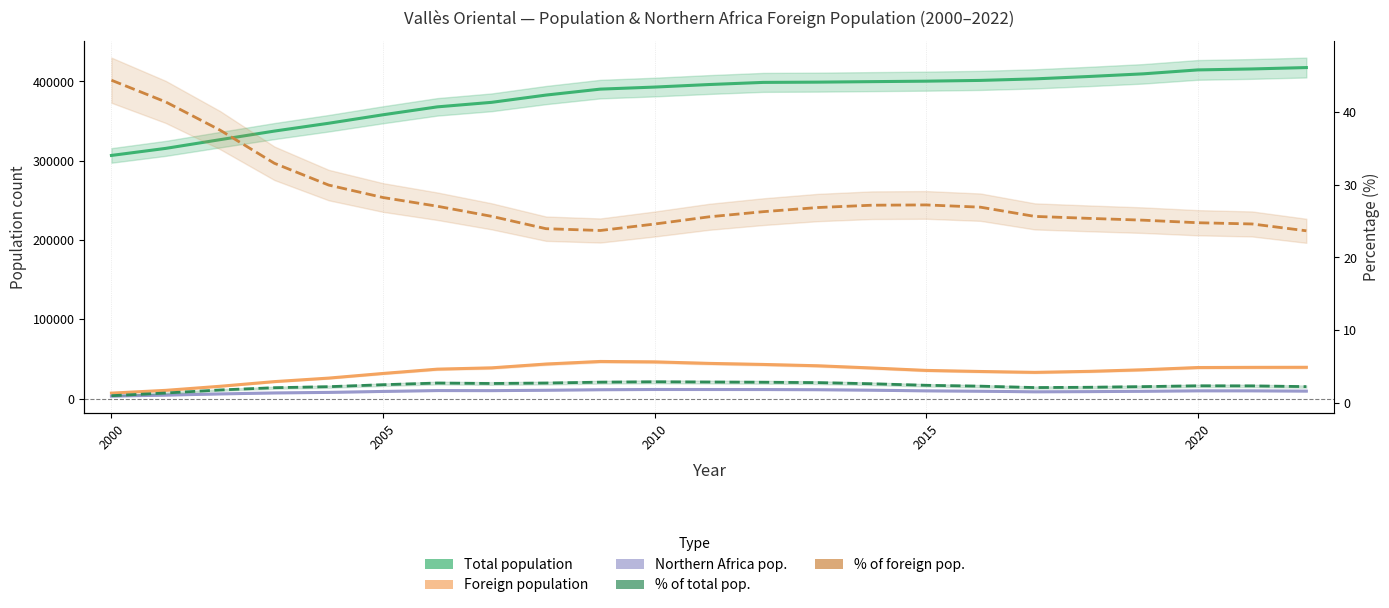

Rank the series by their maximum value, from highest to lowest.

Total population, Foreign population, Northern Africa pop., % of foreign pop., % of total pop.